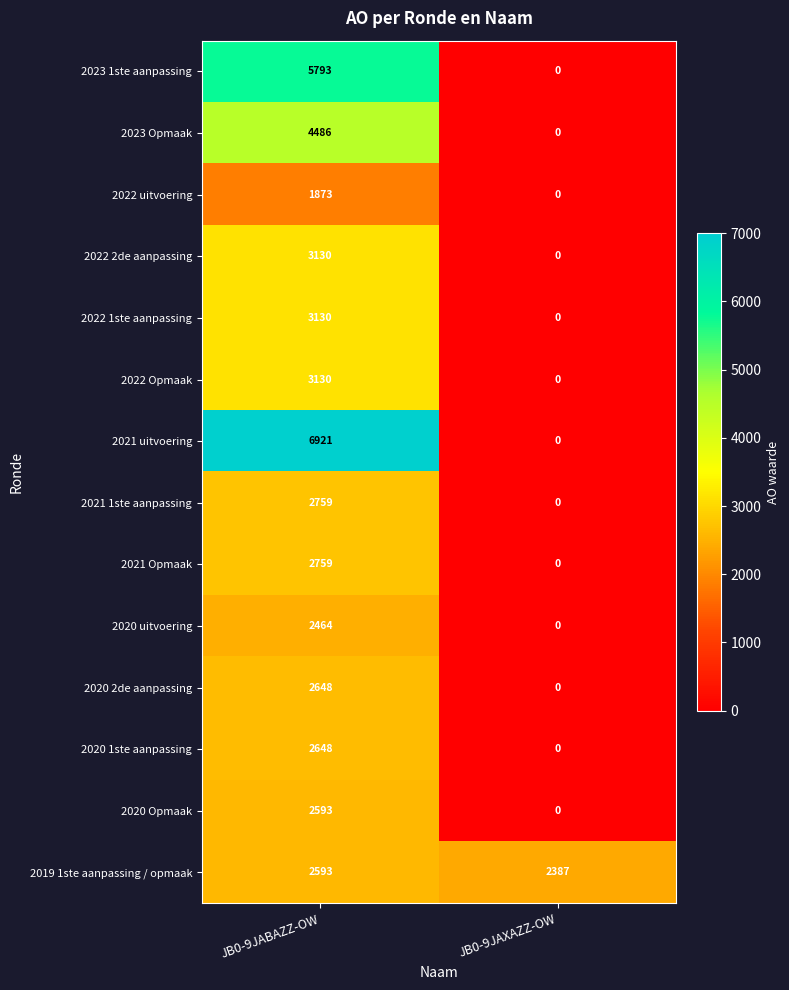

Reading left to right, list all the values displayed in this chart.

2023 1ste aanpassing: 5793	0
2023 Opmaak: 4486	0
2022 uitvoering: 1873	0
2022 2de aanpassing: 3130	0
2022 1ste aanpassing: 3130	0
2022 Opmaak: 3130	0
2021 uitvoering: 6921	0
2021 1ste aanpassing: 2759	0
2021 Opmaak: 2759	0
2020 uitvoering: 2464	0
2020 2de aanpassing: 2648	0
2020 1ste aanpassing: 2648	0
2020 Opmaak: 2593	0
2019 1ste aanpassing / opmaak: 2593	2387